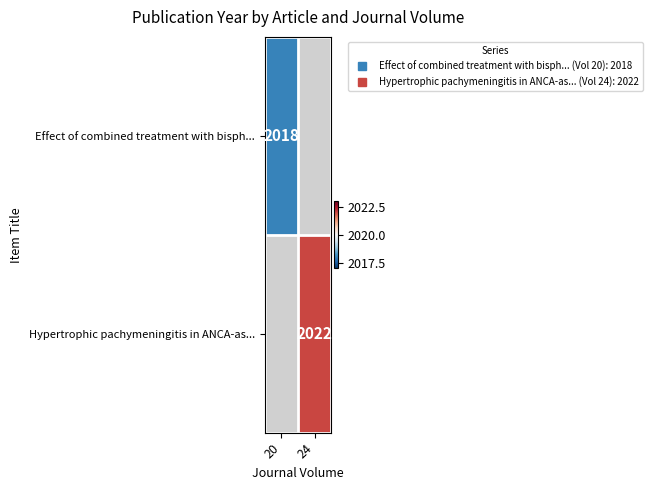

The value of Hypertrophic pachymeningitis in ANCA-as... at 24 is 2022.0. True or false?

True